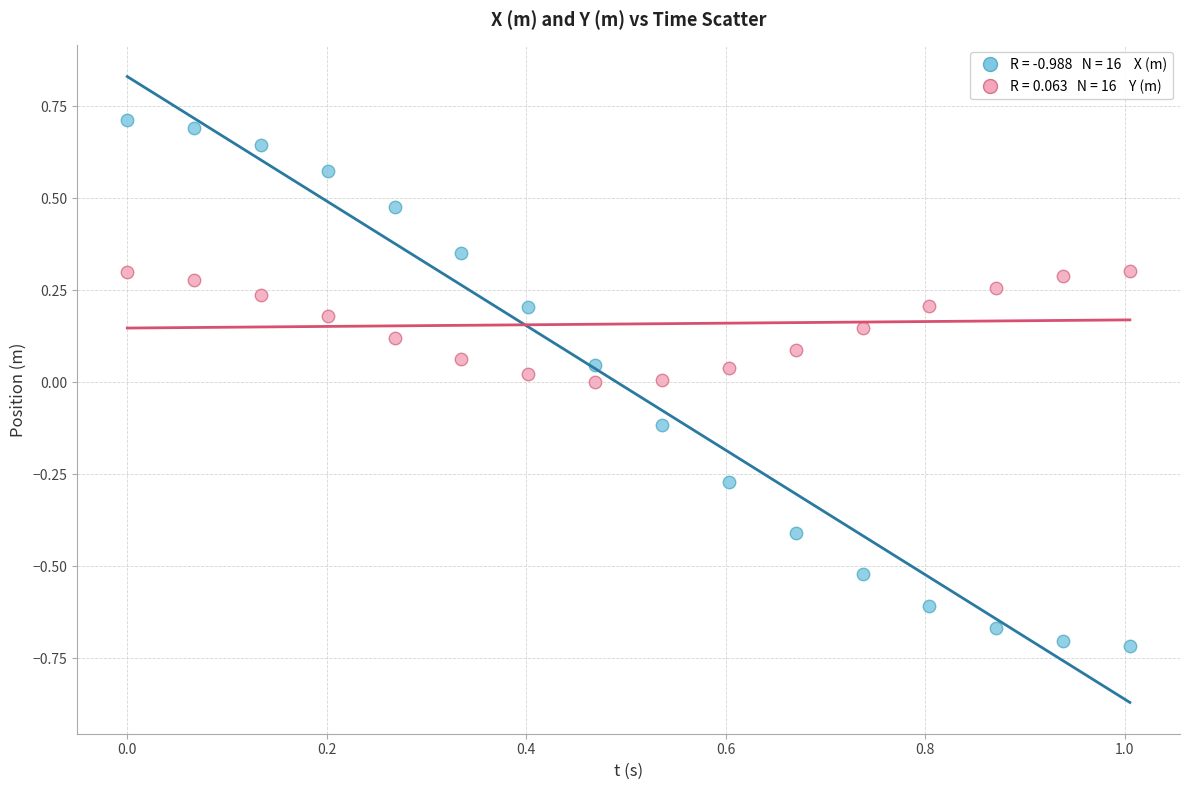

Across all data points, what is the range of X values (max minus min)?

1.0